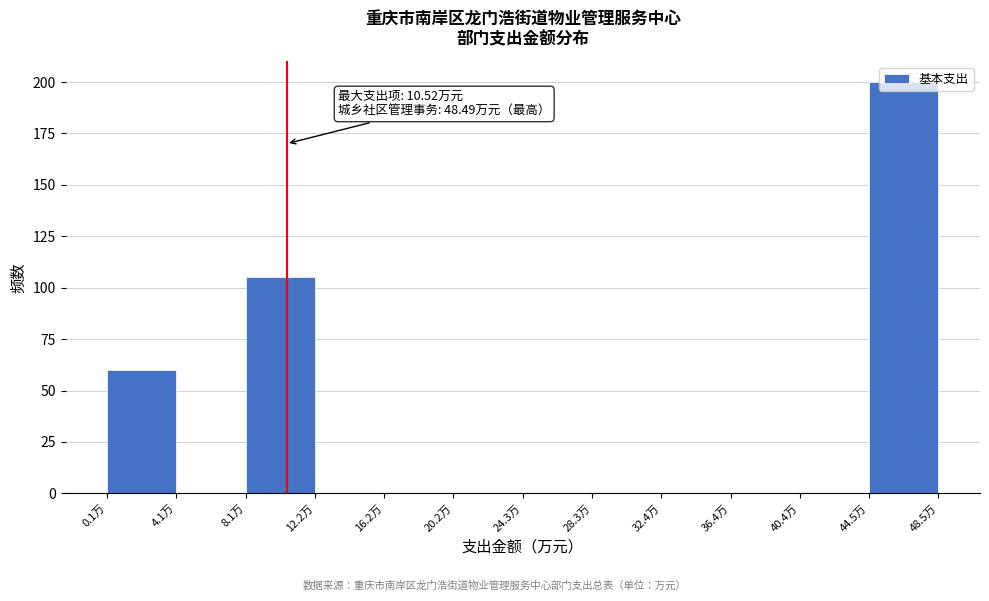

Which range on the x-axis has the tallest bar?

44.5 to 48.5